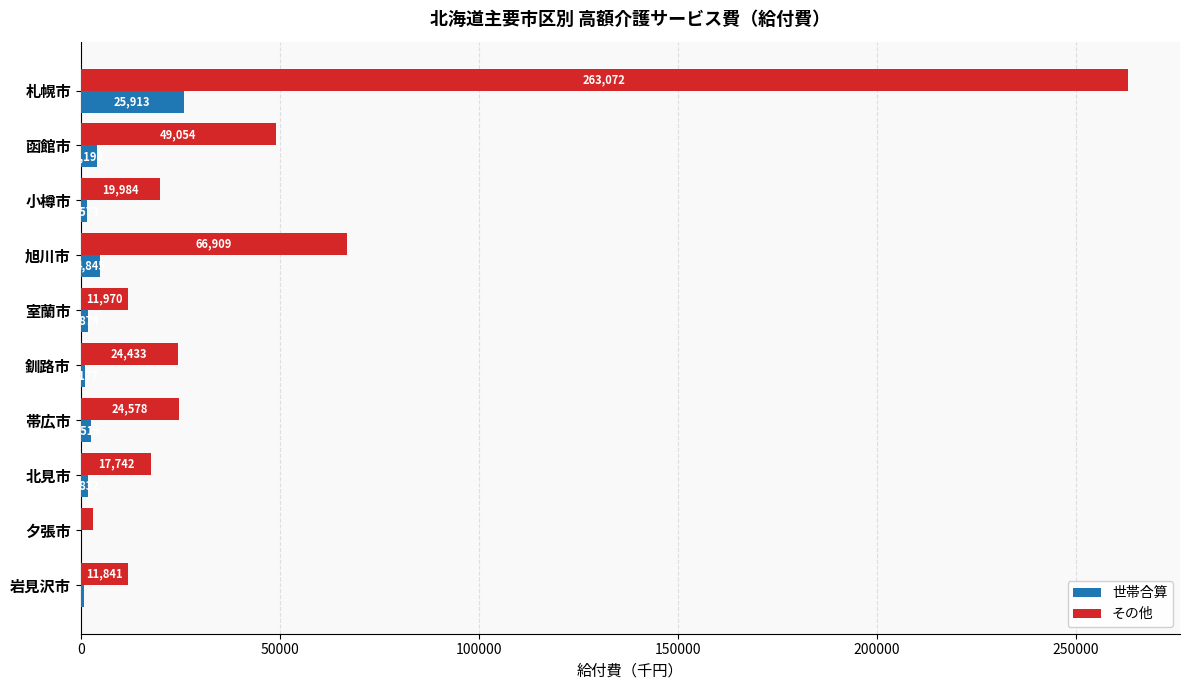

The 世帯合算 series shows 4192.4 at 函館市. True or false?

True